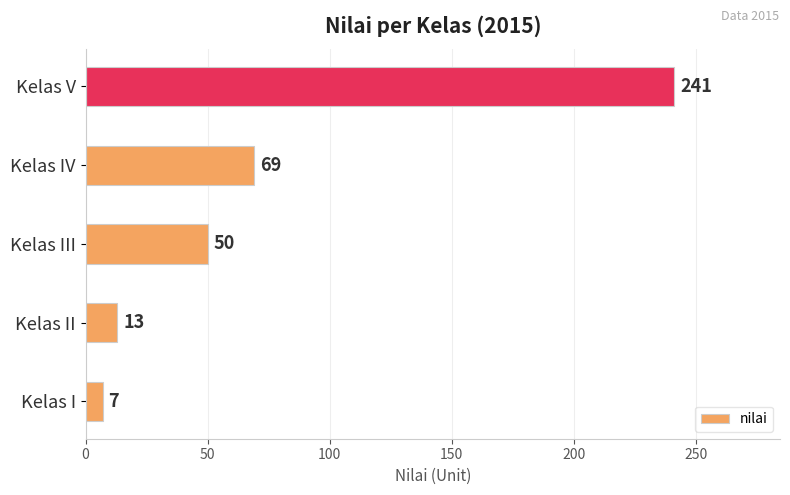

Reading bottom to top, extract all data points from this chart.

7	13	50	69	241